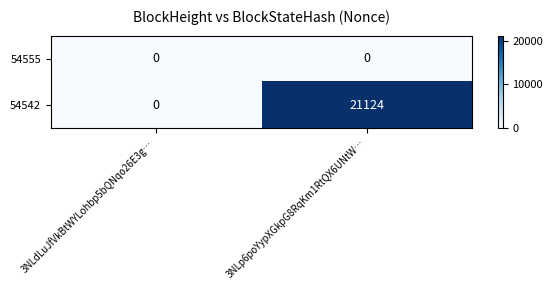

At which label does 54542 reach its peak?

3NLp6poYypXGkpG8RqKm1RtQX6UNtW…